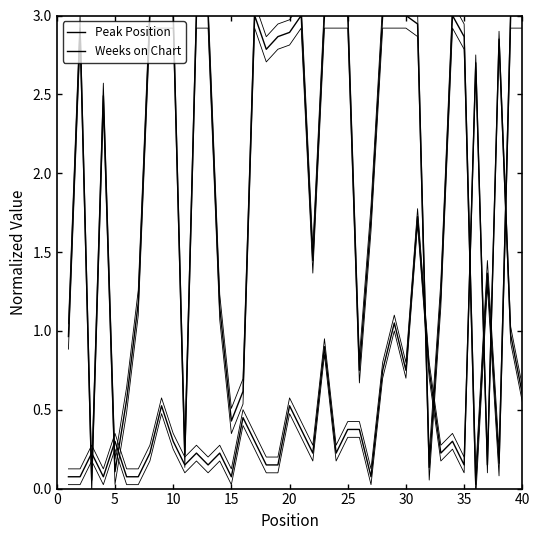

Rank the series by their average value, from lowest to highest.

Peak Position, Weeks on Chart